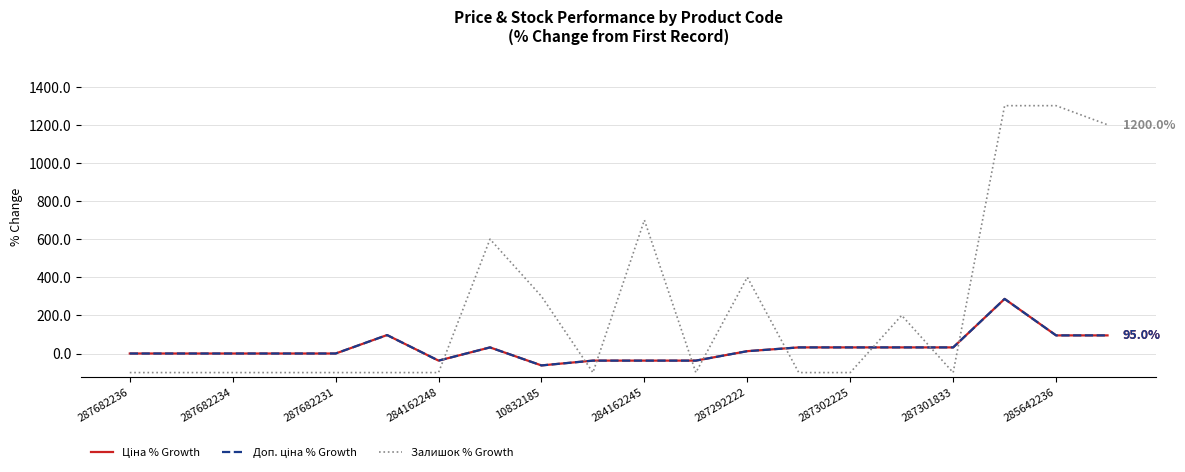

Does the chart have visible grid lines?

Yes